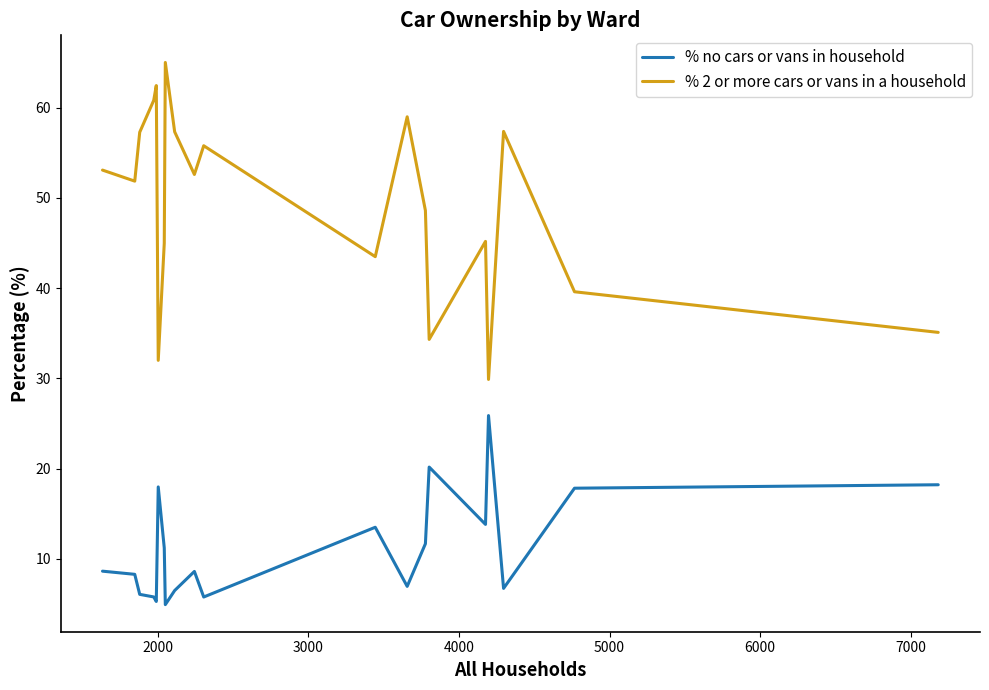

True or false: % no cars or vans in household and % 2 or more cars or vans in a household cross at least once.

False